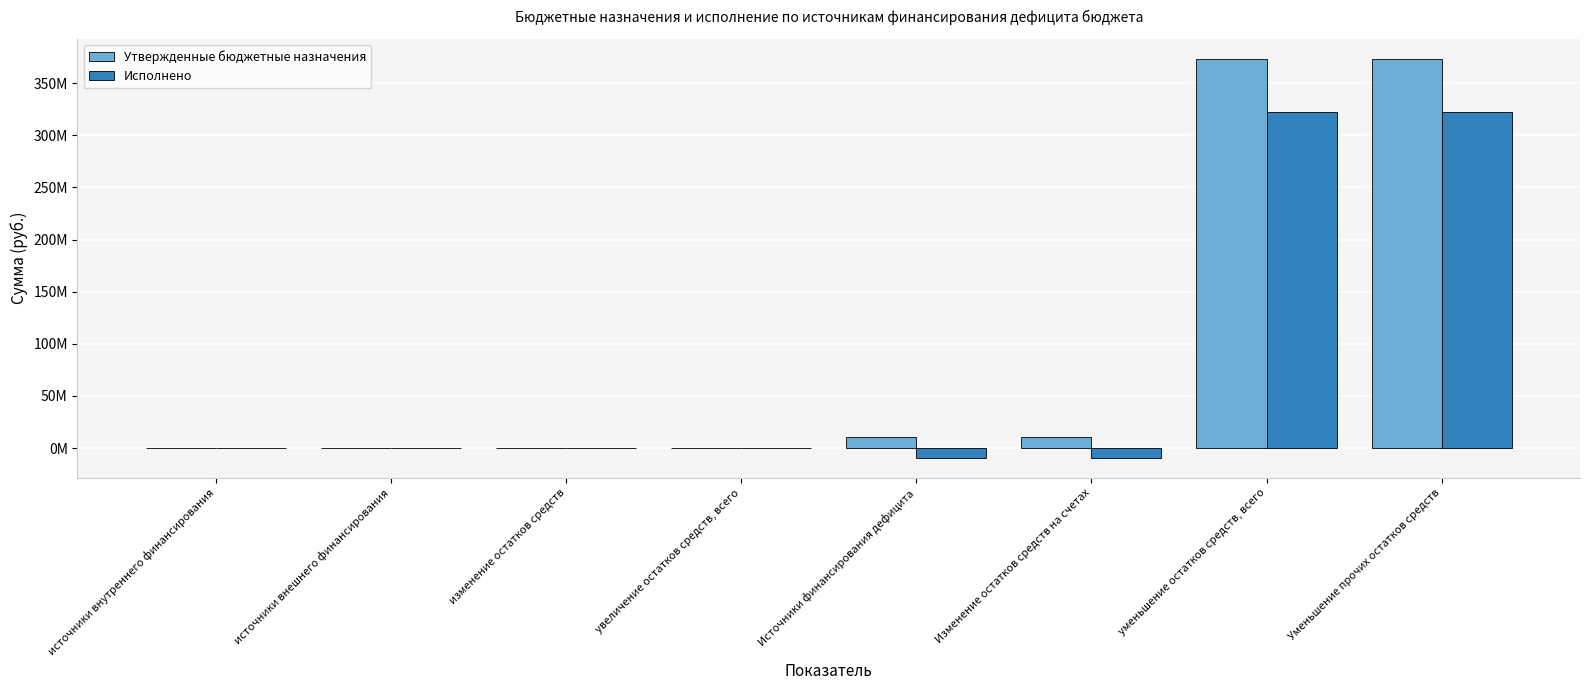

At how many categories does at least one series exceed 145260733?

2